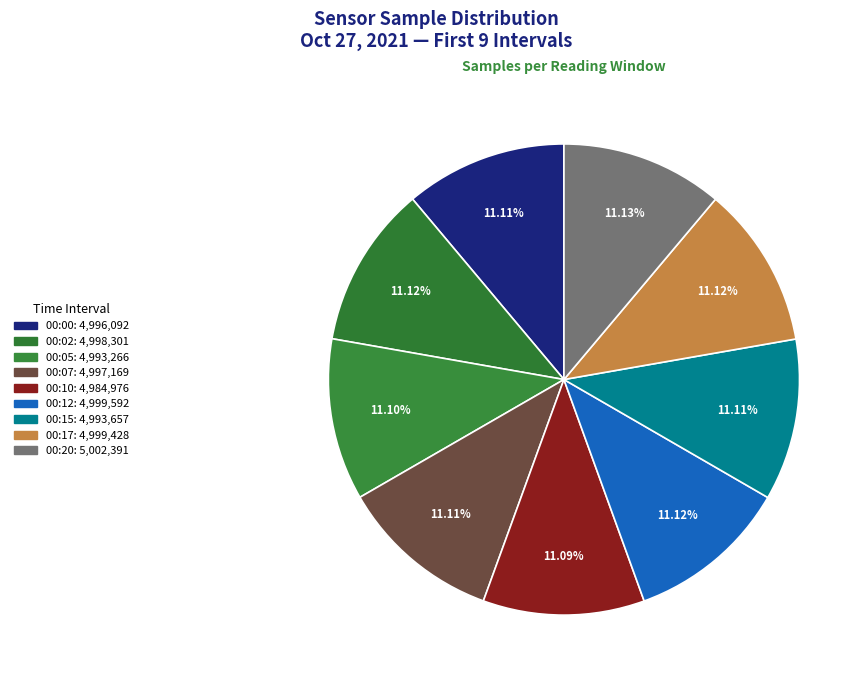

How many segments does this pie chart have?

9